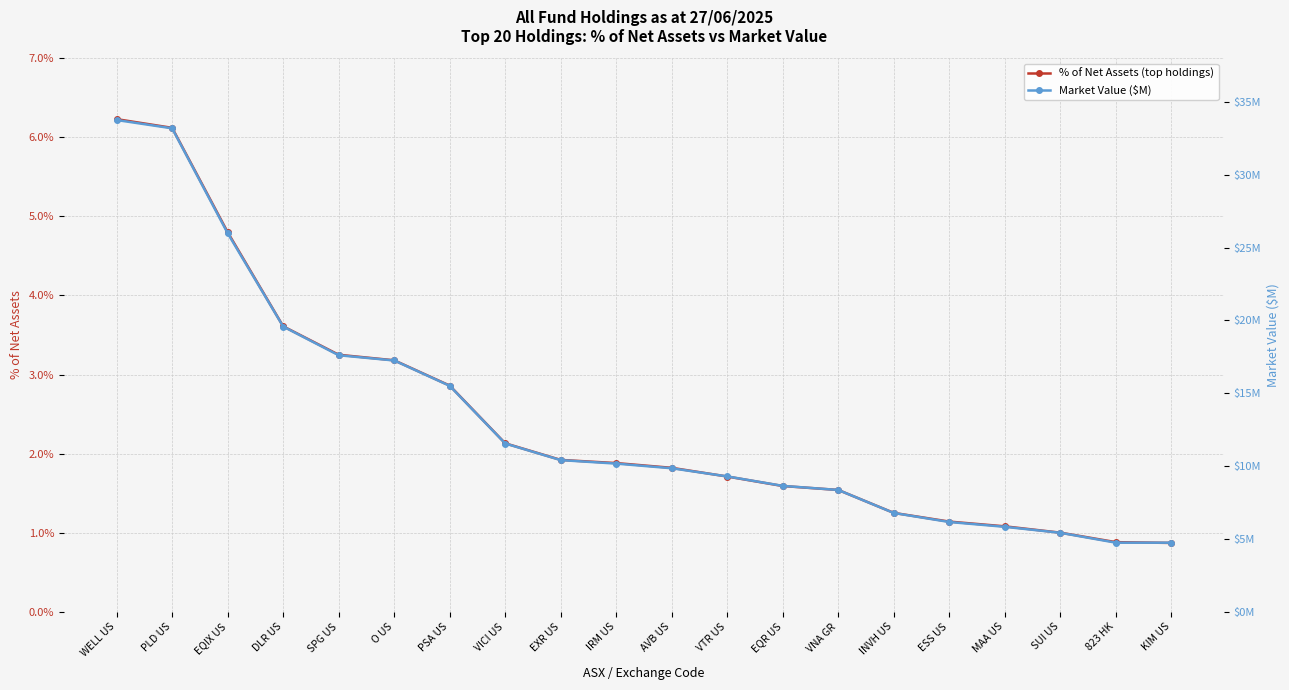

Does the chart have visible grid lines?

Yes